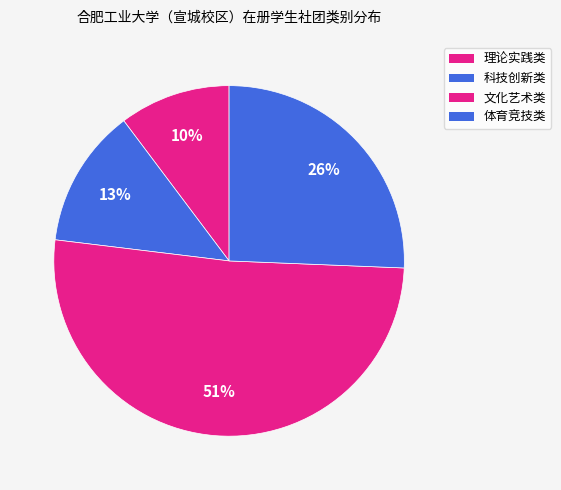

How many segments does this pie chart have?

4